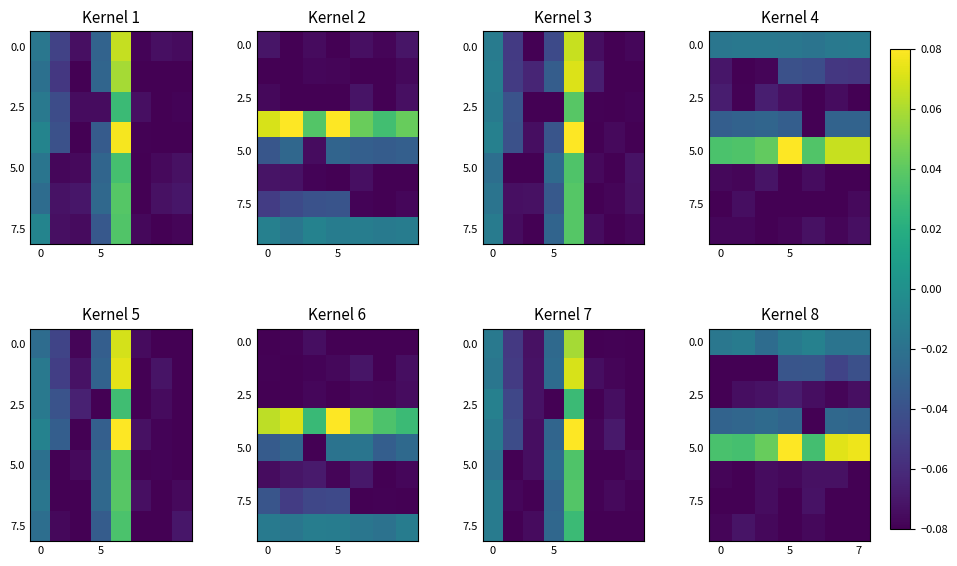

At how many categories does at least one series exceed 0?

7